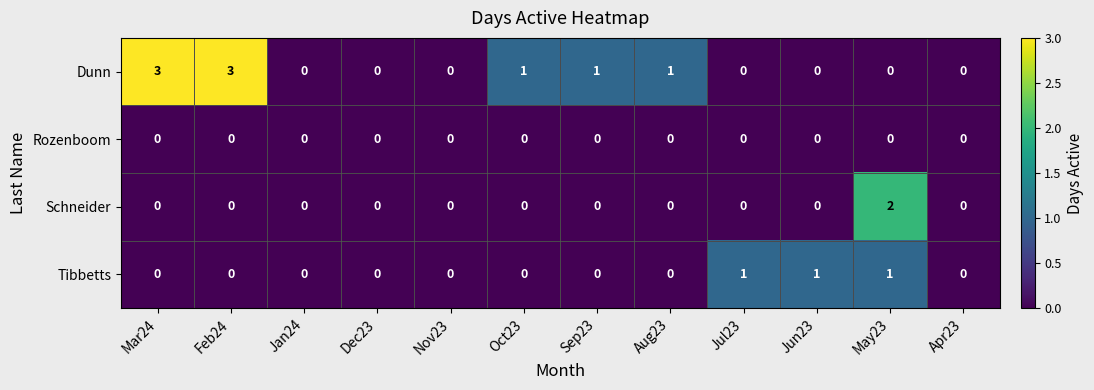

What is the spread (max minus min) of values at Aug23?

1